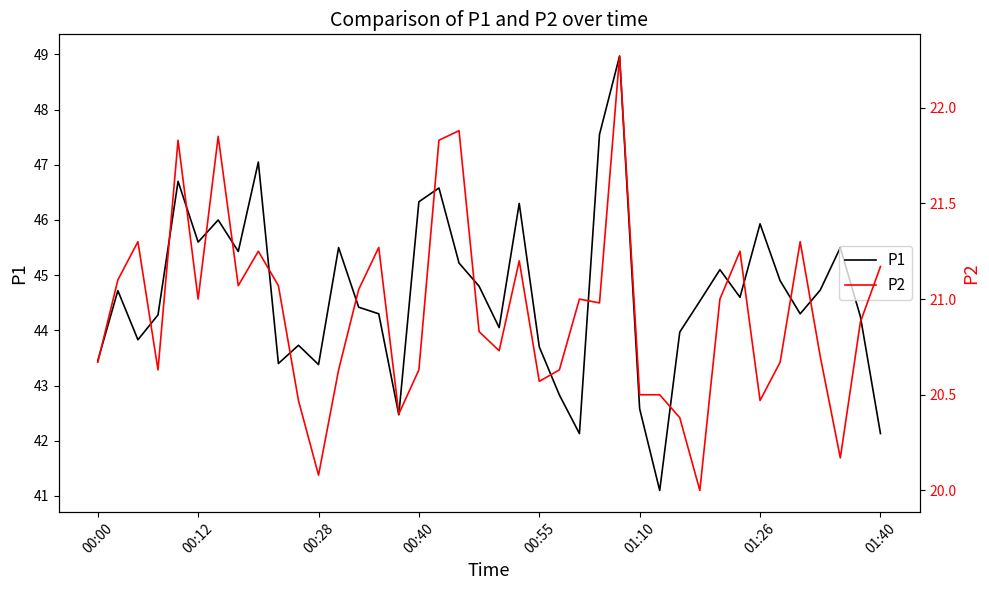

At which category is the sum across all series the highest?

26